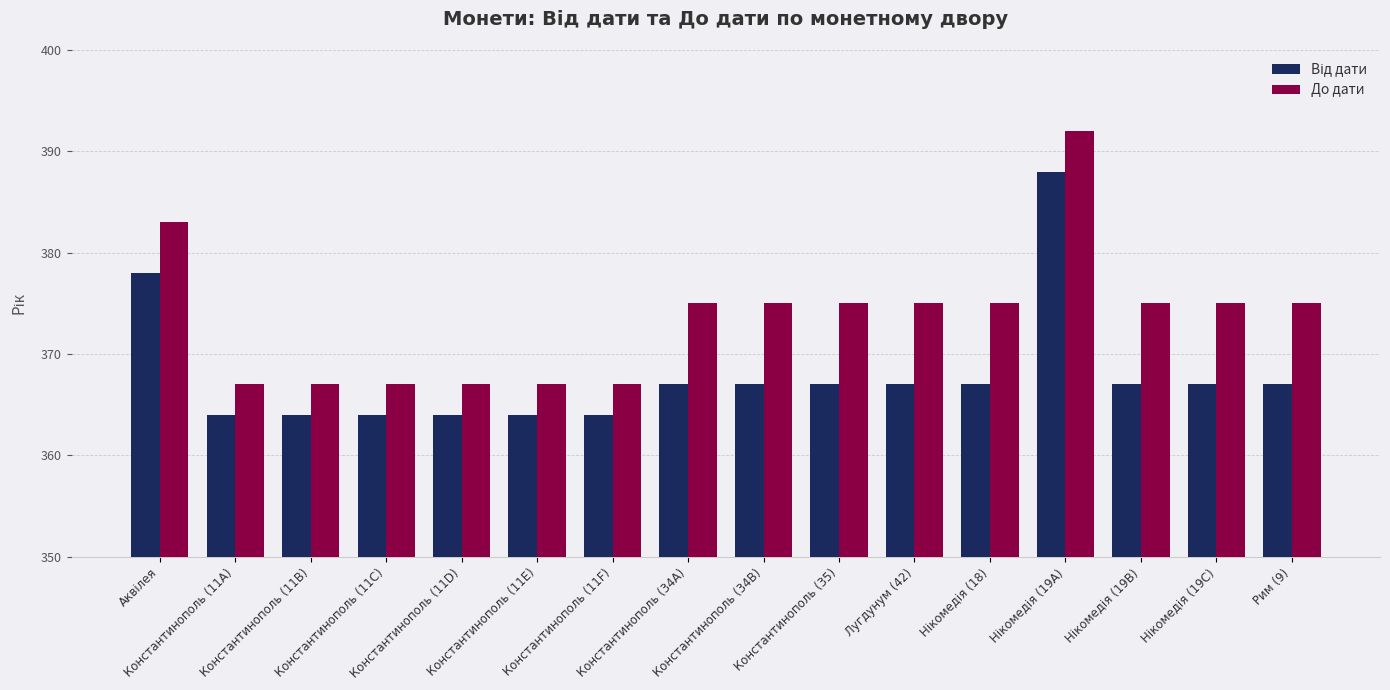

Which series has the widest spread of values?

До дати